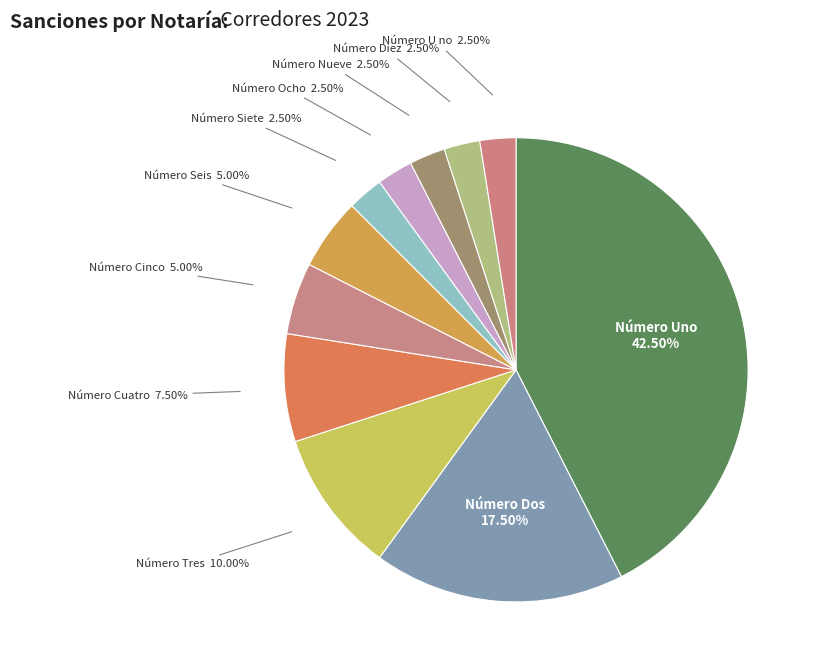

Is there any slice that represents more than half of the pie?

No